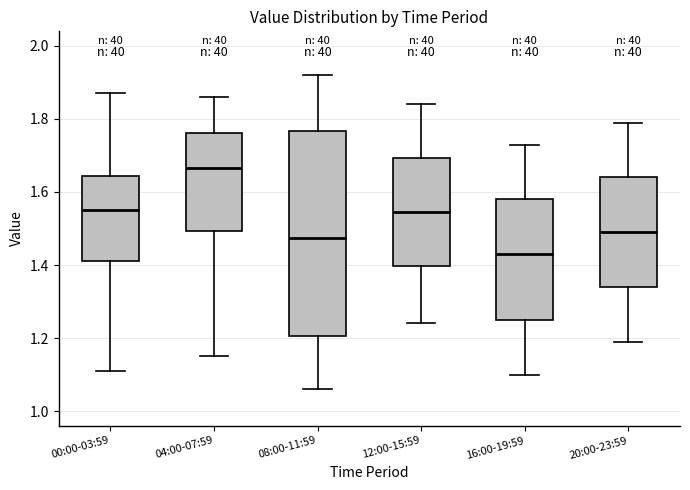

Reading left to right, transcribe this box plot: for each box, give where its median line is, the range the box spans, and where its two whiskers end, as read against the y-axis. The values are not printed on the chart, so give them approximately, as read against the axis.

00:00-03:59: median 1.56, box 1.42 to 1.64, whiskers 1.12 to 1.88
04:00-07:59: median 1.66, box 1.50 to 1.76, whiskers 1.16 to 1.86
08:00-11:59: median 1.48, box 1.20 to 1.76, whiskers 1.06 to 1.92
12:00-15:59: median 1.54, box 1.40 to 1.70, whiskers 1.24 to 1.84
16:00-19:59: median 1.44, box 1.26 to 1.58, whiskers 1.10 to 1.74
20:00-23:59: median 1.50, box 1.34 to 1.64, whiskers 1.20 to 1.80